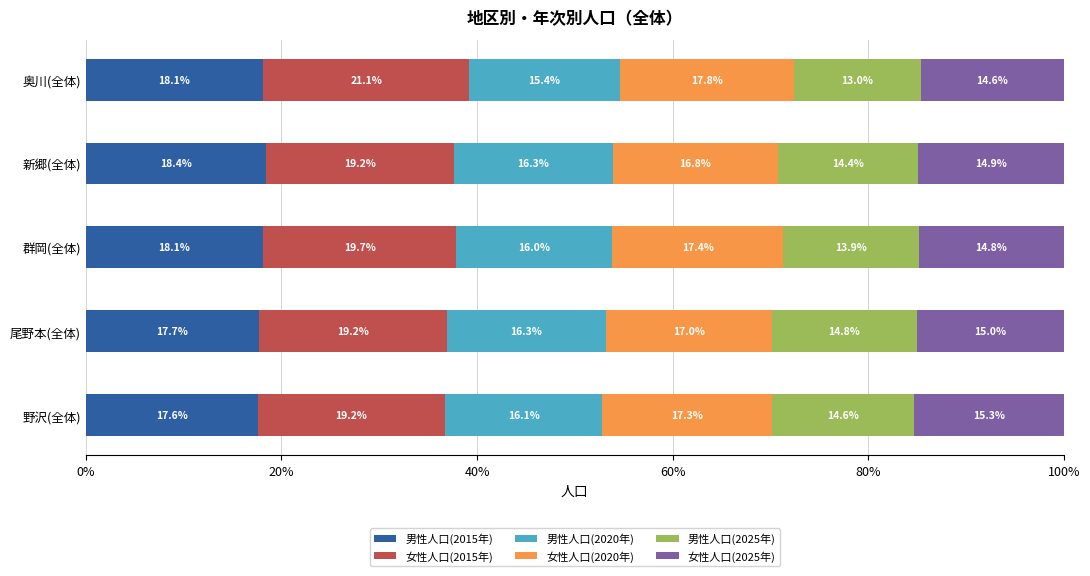

What is the total value across all series at 奥川(全体)?

100.0